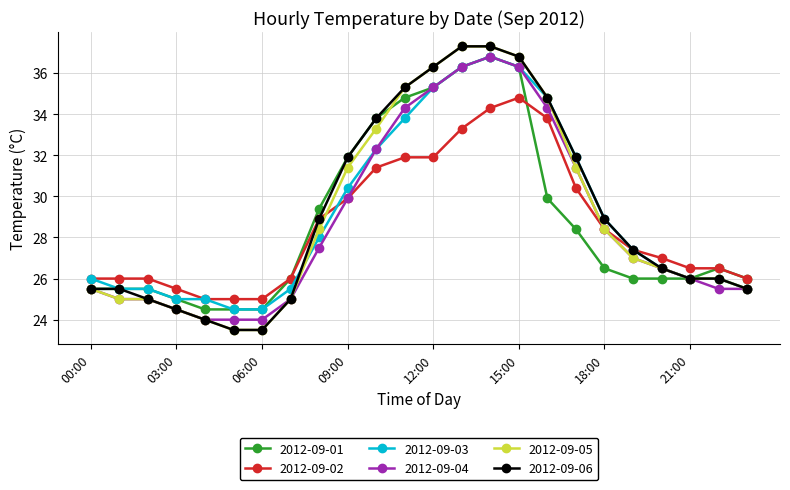

What is the difference between the second highest and minimum values in the 2012-09-06 series?

13.8